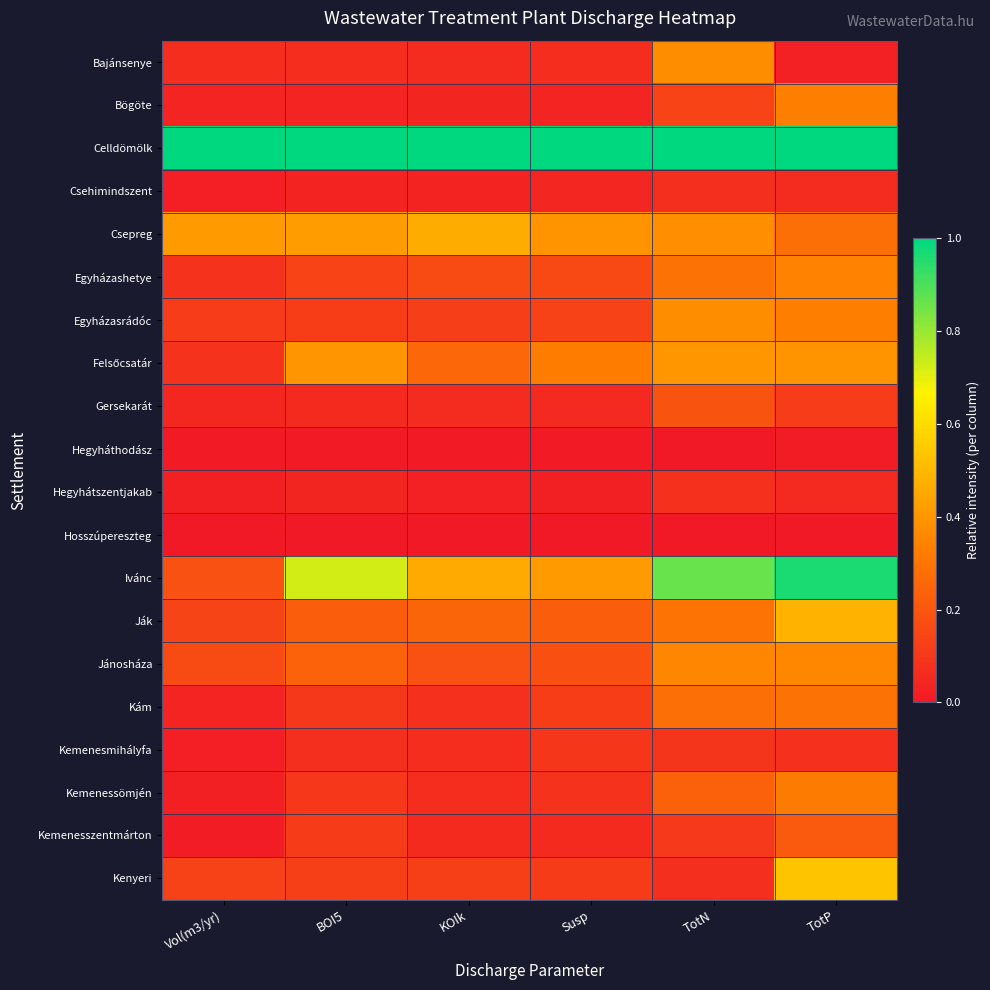

Rank the series at TotP from lowest to highest value.

Hosszúpereszteg, Hegyháthodász, Bajánsenye, Hegyhátszentjakab, Csehimindszent, Kemenesmihályfa, Gersekarát, Kemenesszentmárton, Csepreg, Kám, Kemenessömjén, Bögöte, Egyházasrádóc, Egyházashetye, Jánosháza, Felsőcsatár, Ják, Kenyeri, Ivánc, Celldömölk